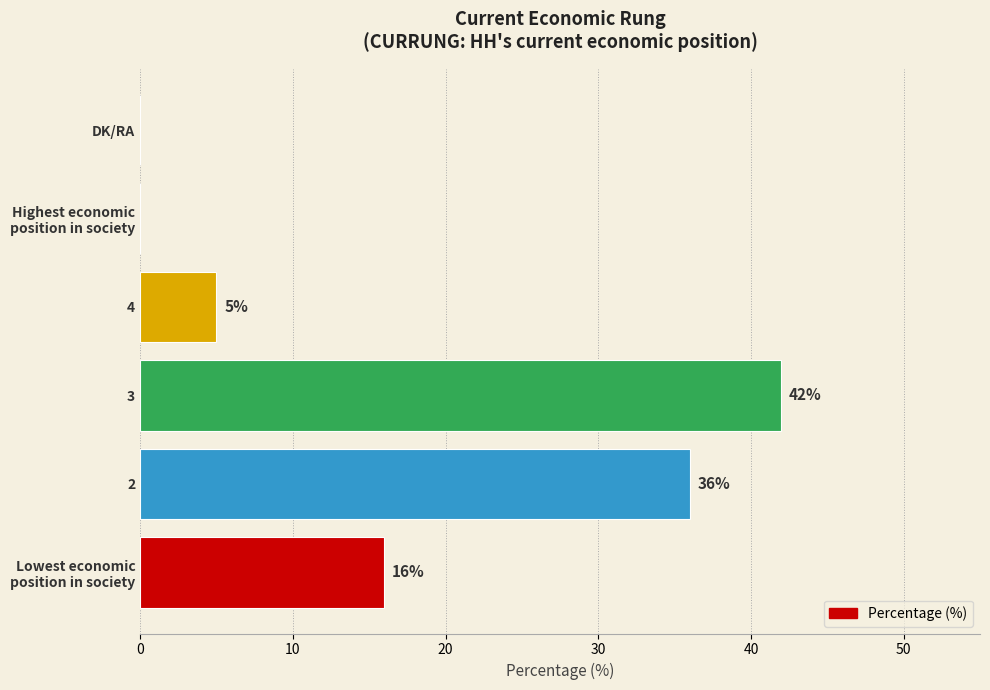

Is it true that the value at 2 is 36?

True